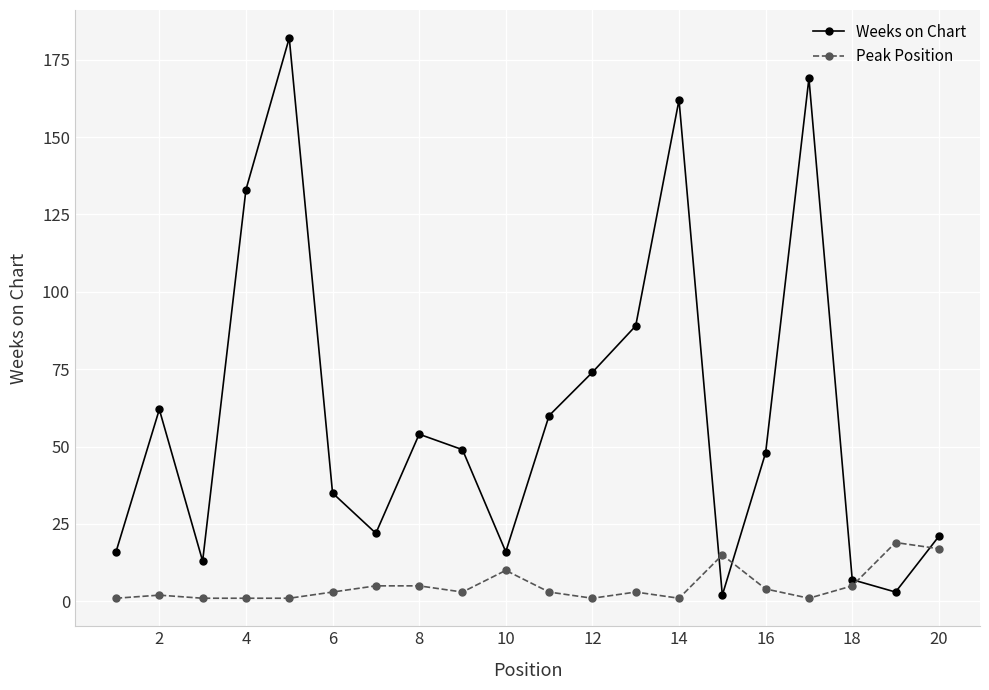

Which series has the largest range (max minus min)?

Weeks on Chart